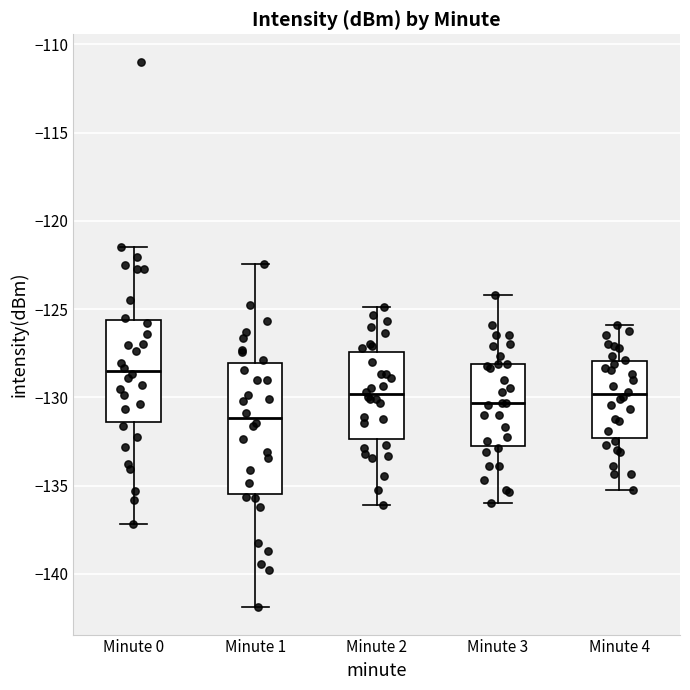

Which box has the highest median line?

Minute 0